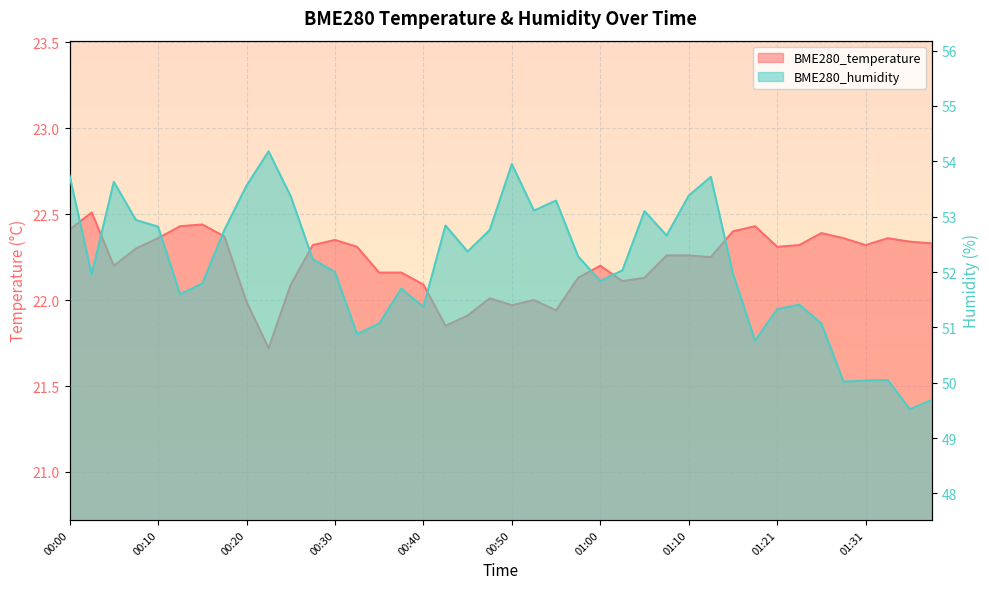

Which has a higher value, 00:58 or 01:05?

00:58